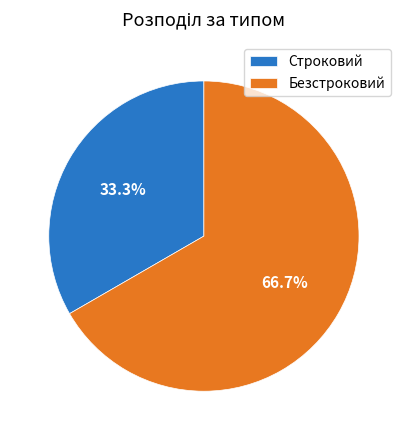

Which has a higher value, Безстроковий or Строковий?

Безстроковий